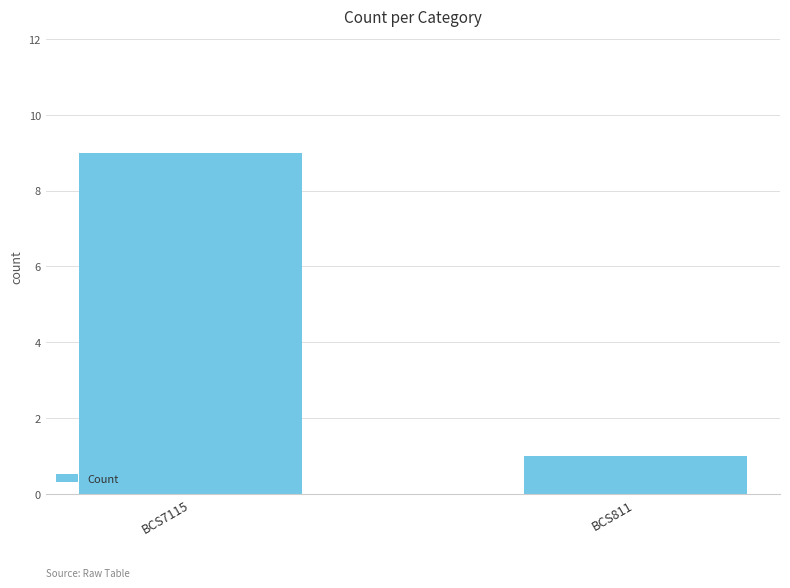

Is it true that the value at BCS811 is 2?

False